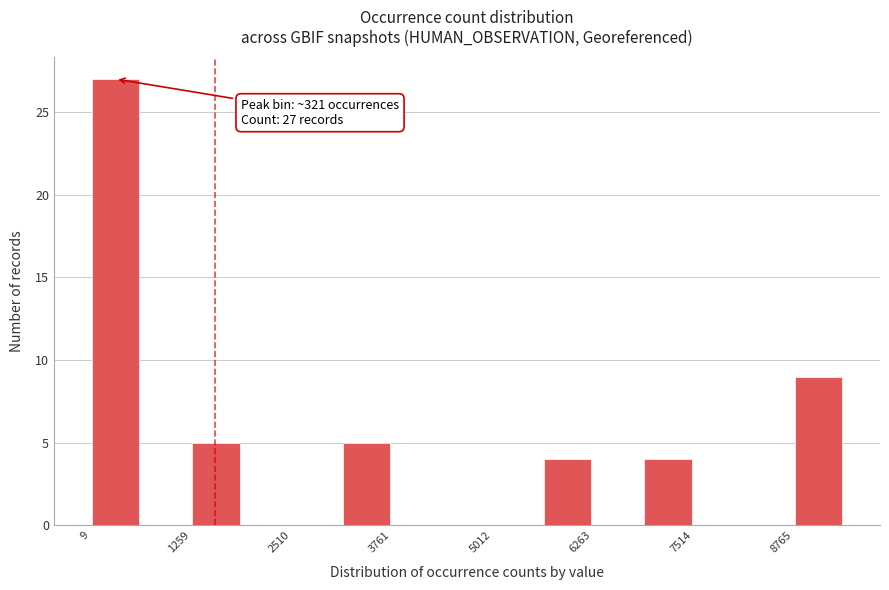

Around what value on the x-axis is the tallest bar? Give the approximate position of its centre, as read against the axis.

400